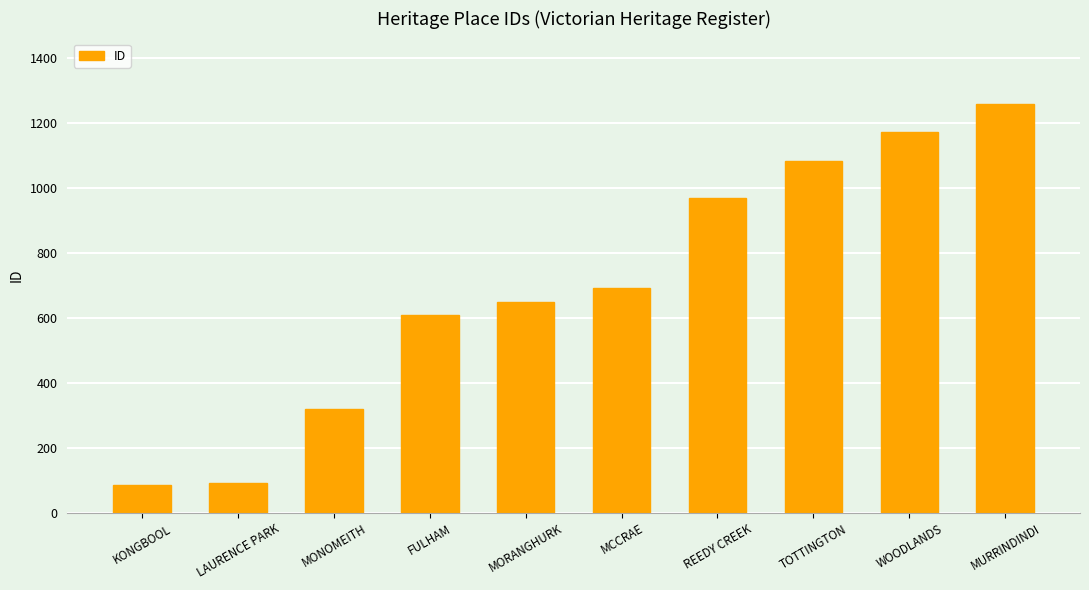

Reading right to left, list all the values displayed in this chart.

1261	1172	1084	969	693	651	609	321	91	85